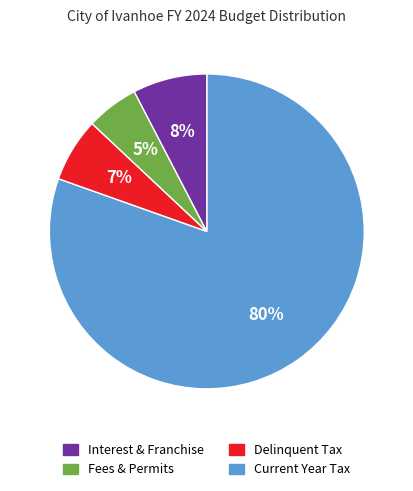

To the nearest percent, what is the average slice percentage?

25%